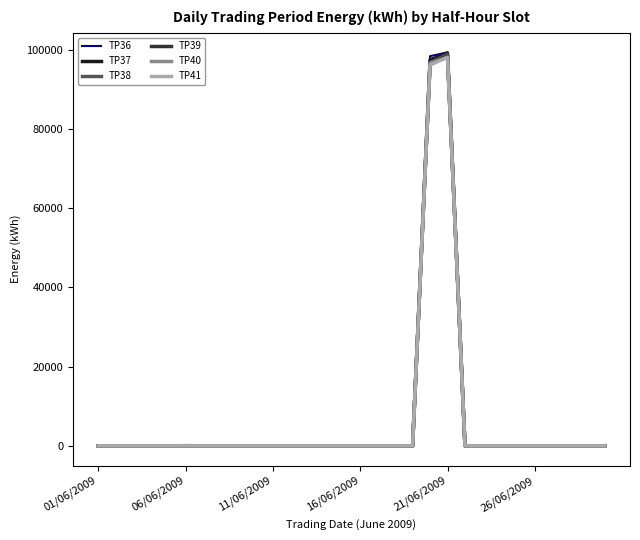

What is the greatest value displayed?

99350